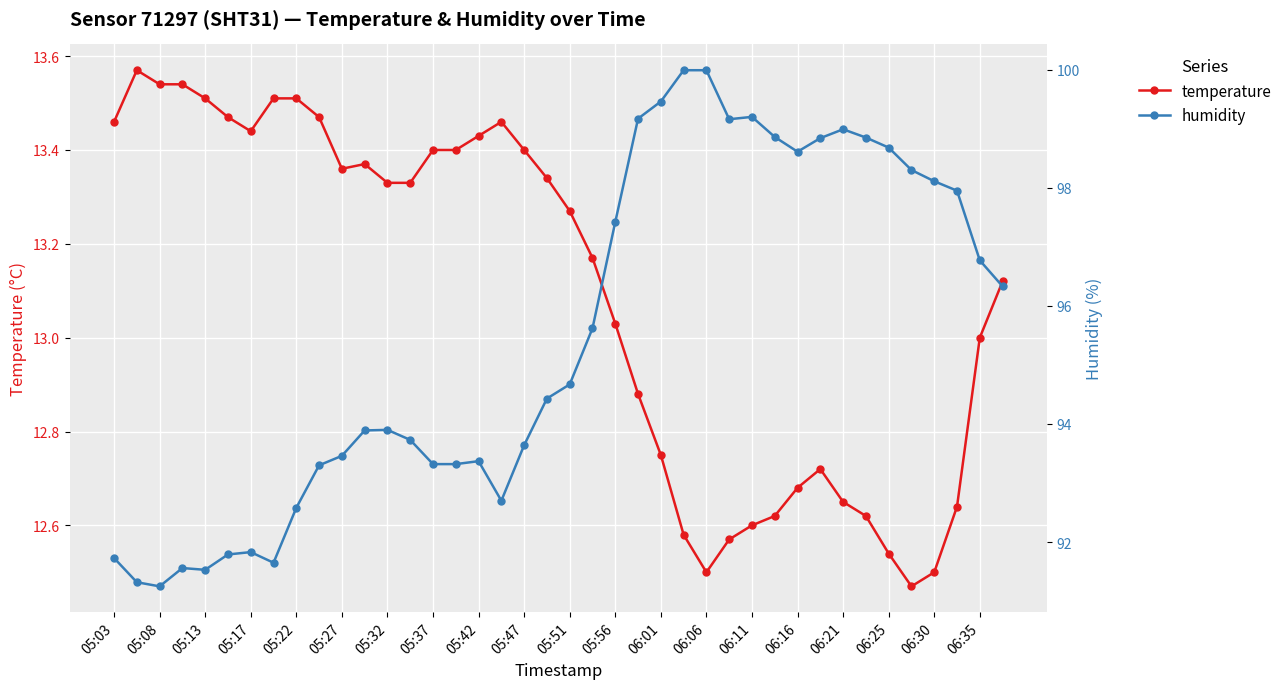

What is the value of the humidity point at the 27th from the left?

100.0